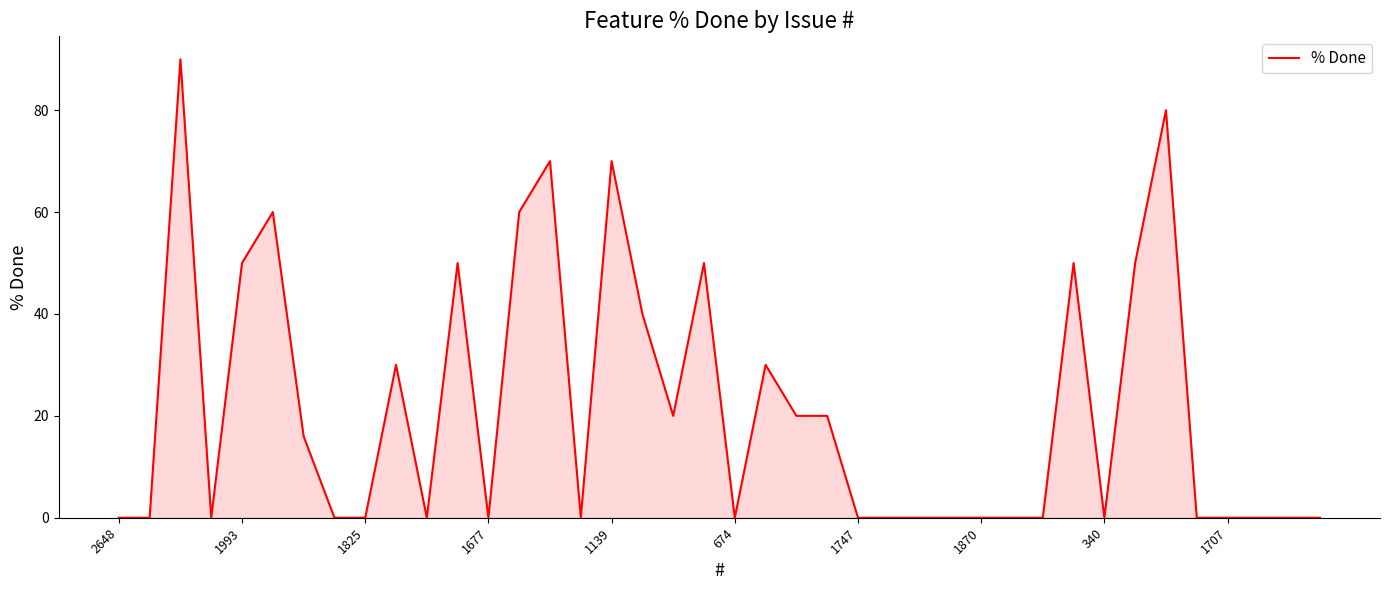

What is the greatest value displayed?

90